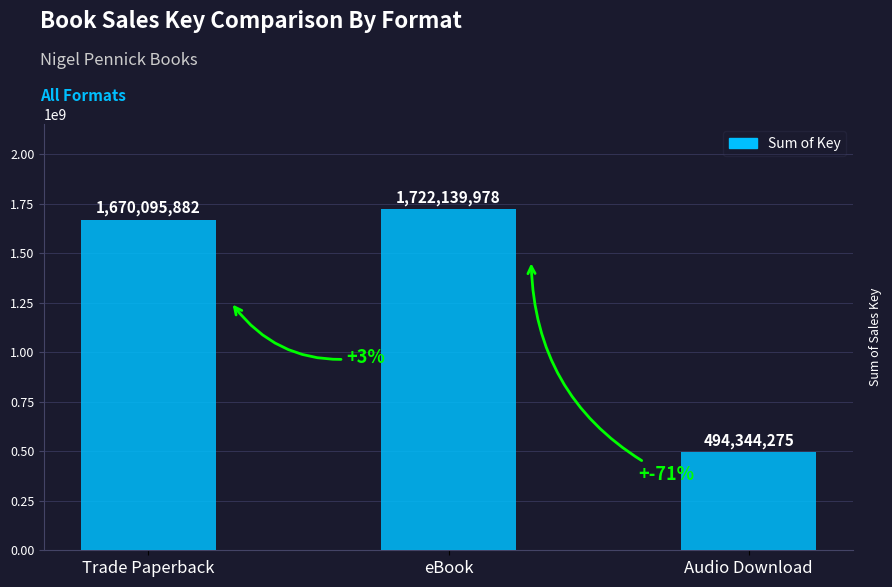

List the labels in order of value, smallest first.

Audio Download, Trade Paperback, eBook